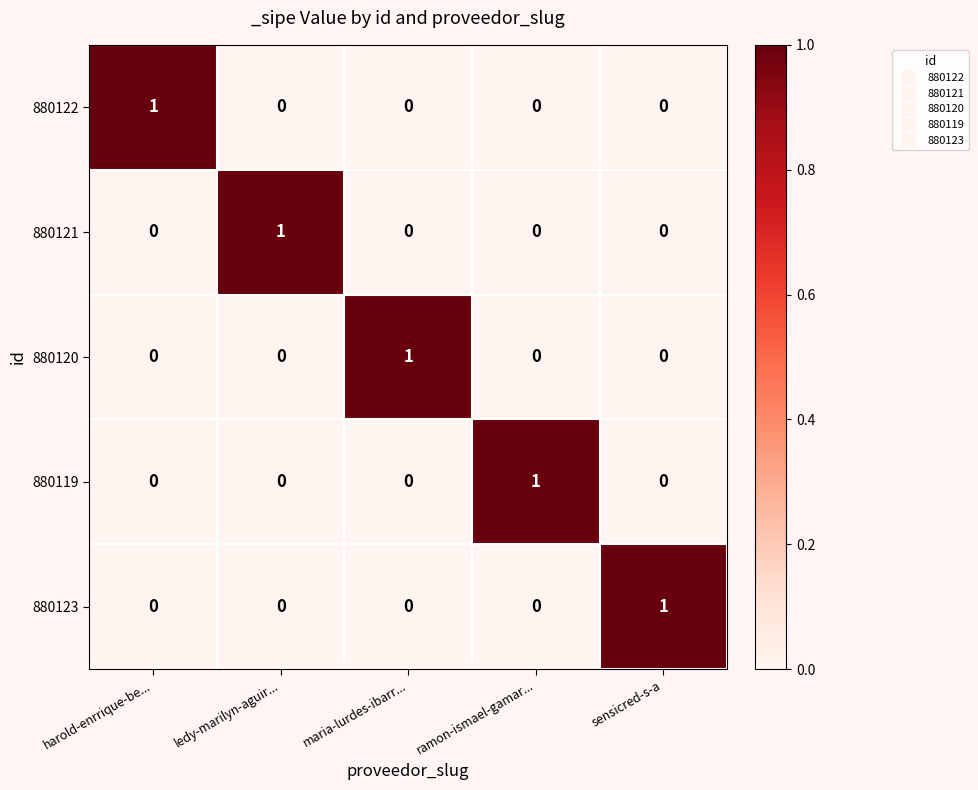

Reading left to right, extract all data points from this chart.

880122: 1	0	0	0	0
880121: 0	1	0	0	0
880120: 0	0	1	0	0
880119: 0	0	0	1	0
880123: 0	0	0	0	1